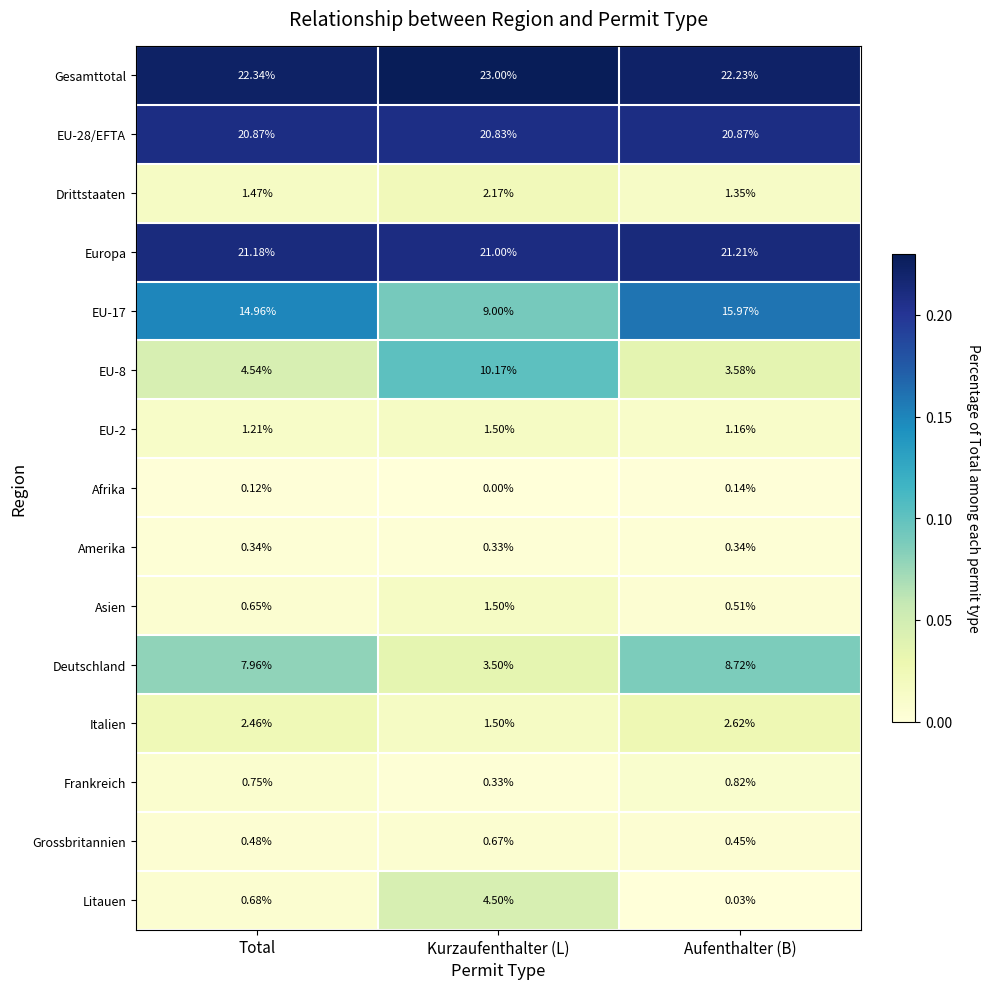

Where is Gesamttotal nearest to the value 22?

Aufenthalter (B)